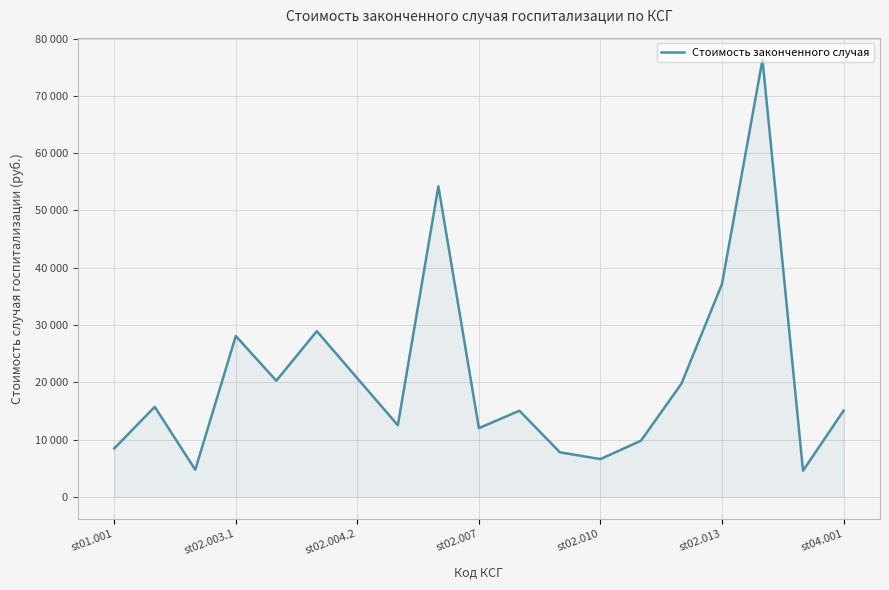

Does the chart display data point markers on the line(s)?

No